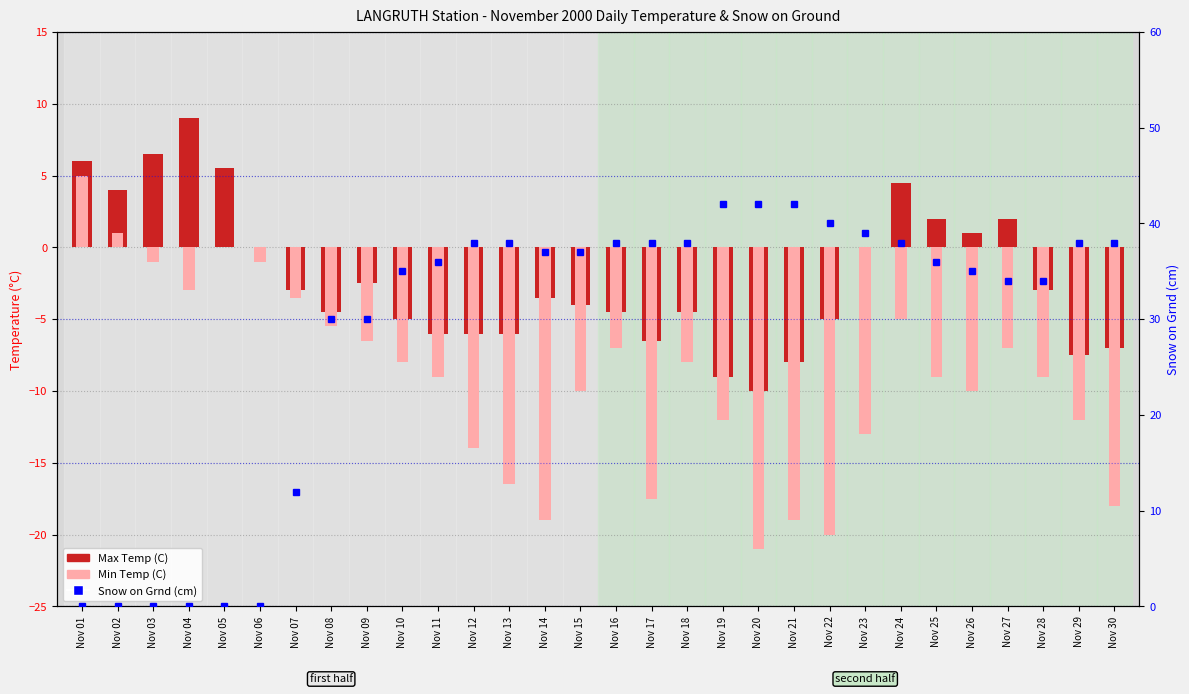

What is the highest value of the Max Temp (C) series?

9.0